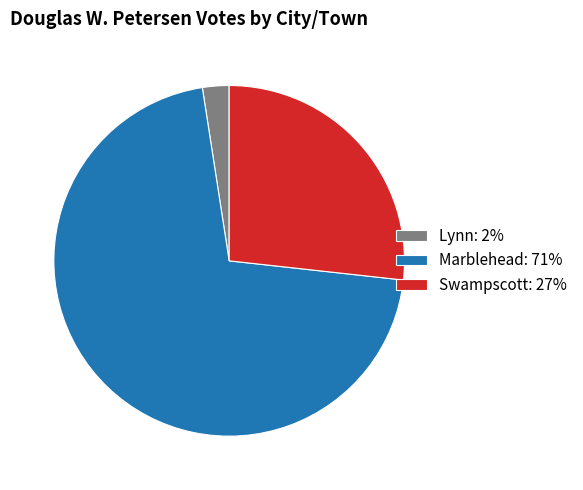

Is the sum of Marblehead and Swampscott greater than half?

Yes